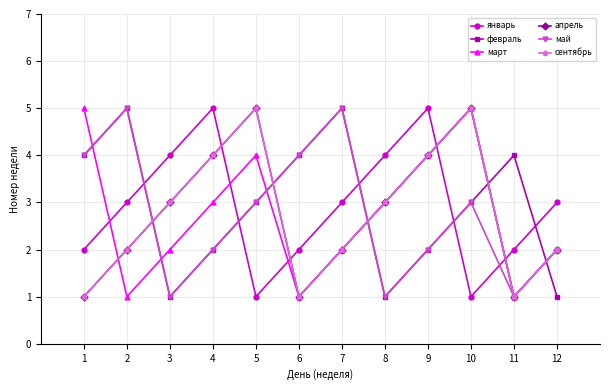

The value of апрель at 8 is 4. True or false?

False